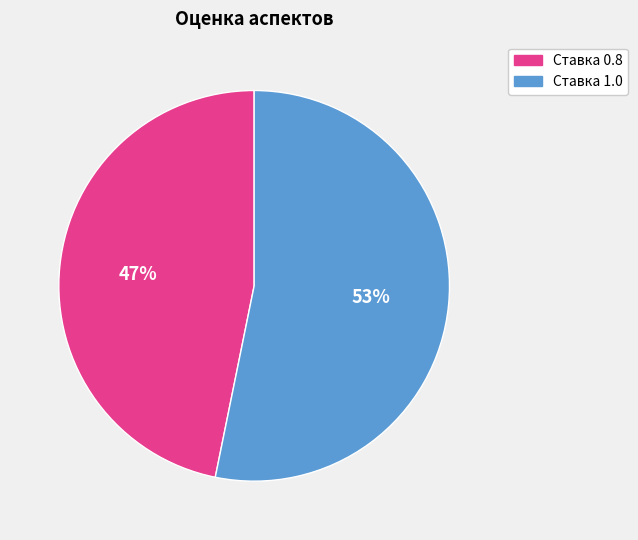

To the nearest percent, what is the difference between the largest and smallest slice percentages?

6%